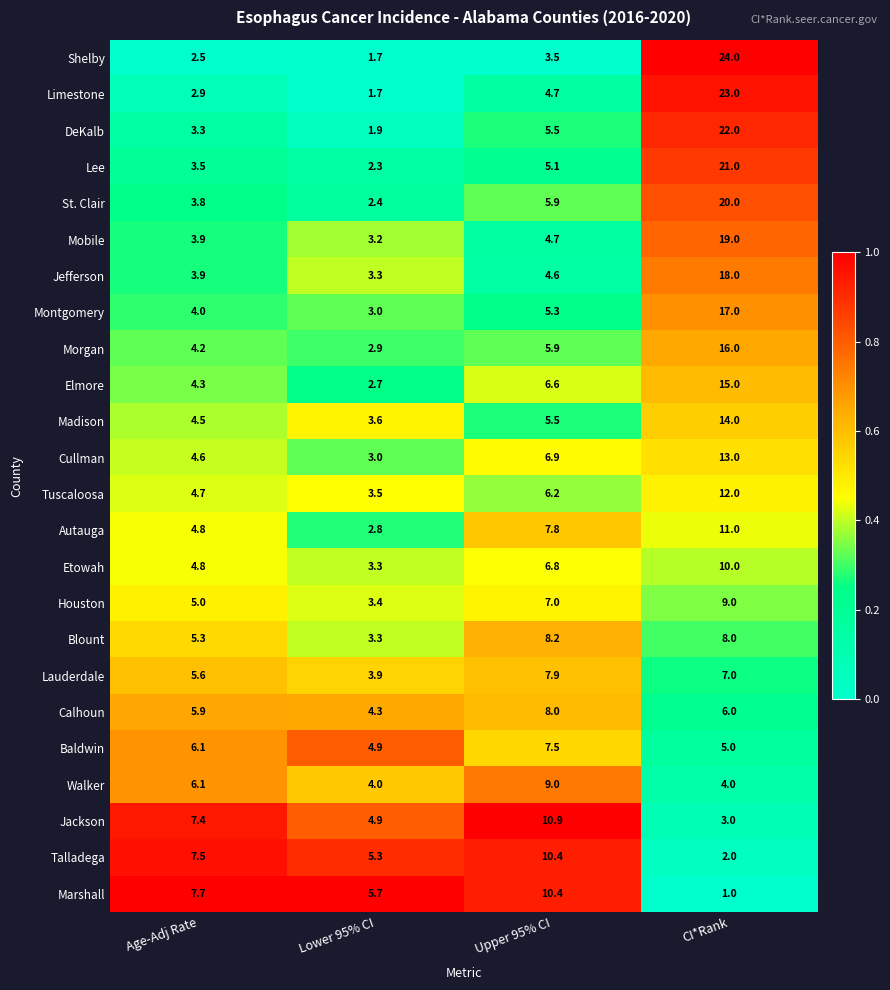

Which series has the largest range (max minus min)?

Shelby